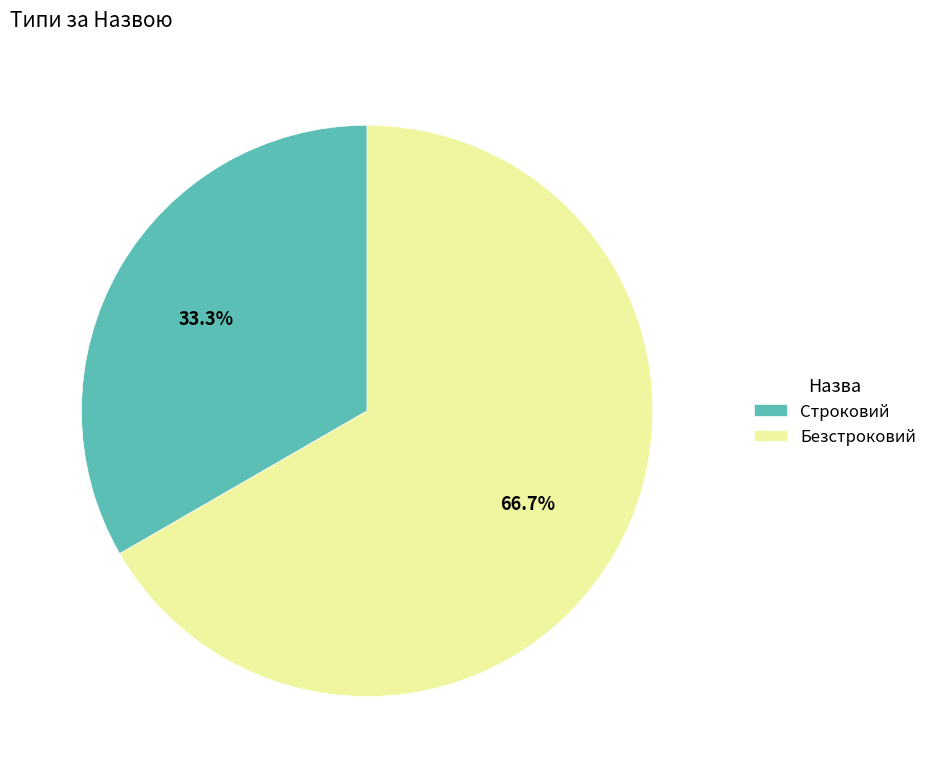

What is the total percentage of Безстроковий and Строковий?

100.0%